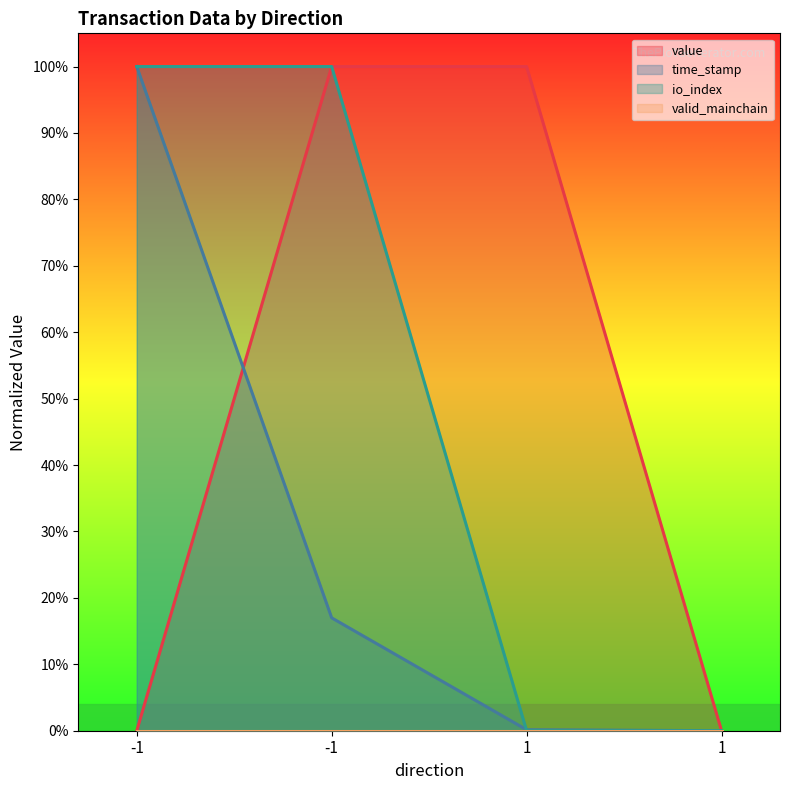

Which series ends up on top after the final intersection of time_stamp and io_index?

time_stamp